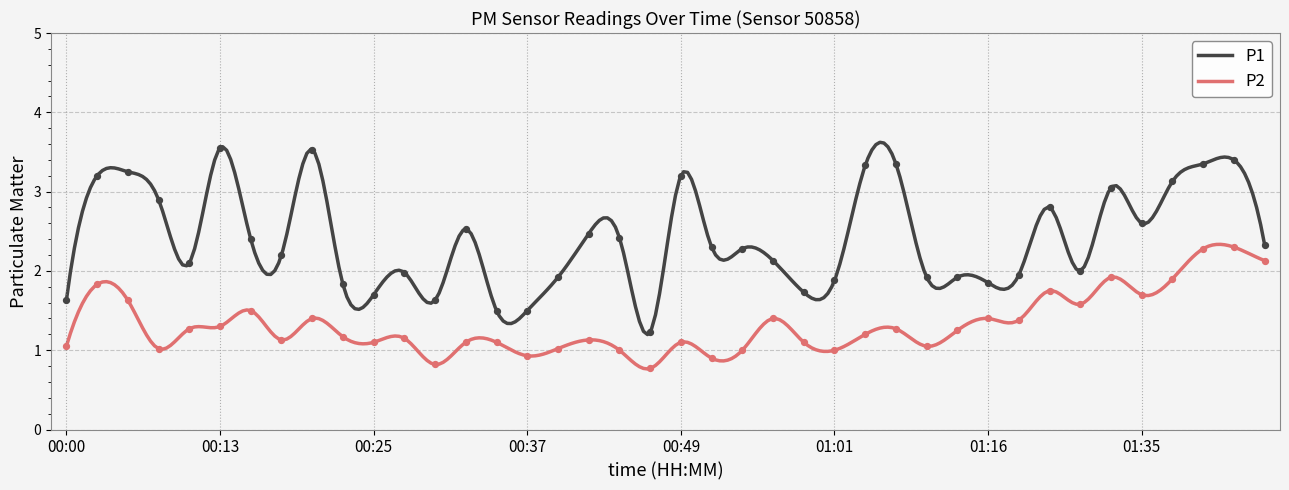

Which series has the largest Y range (max minus min)?

P1